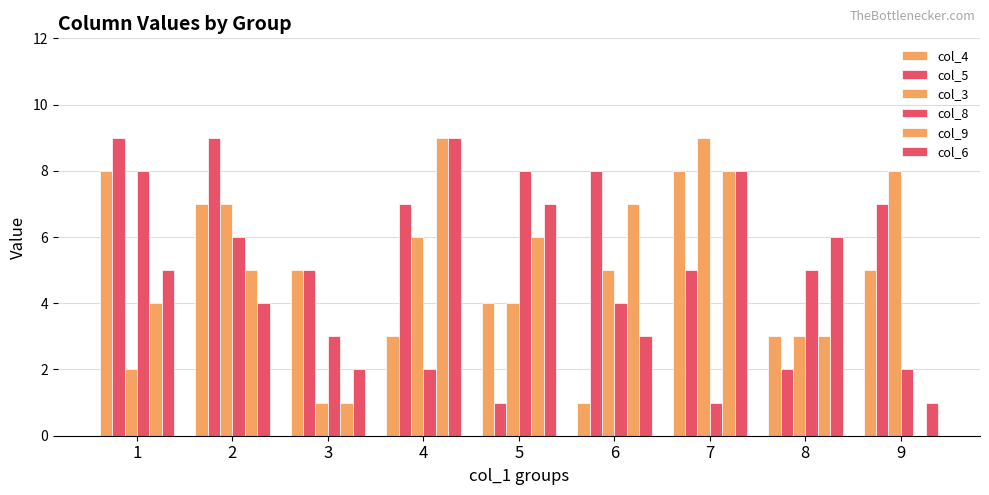

Count the number of categories in the chart.

9